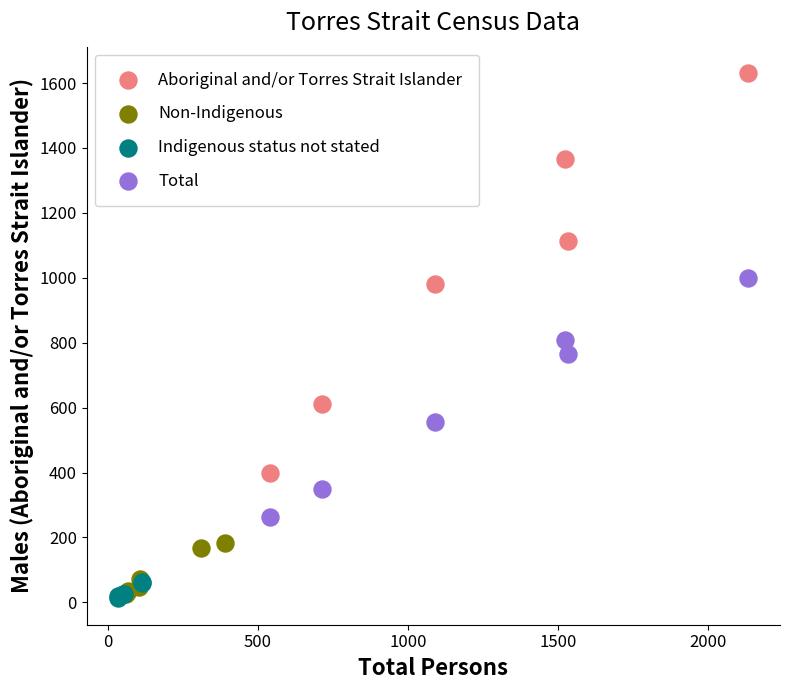

Which series contains the lowest Y value?

Indigenous status not stated